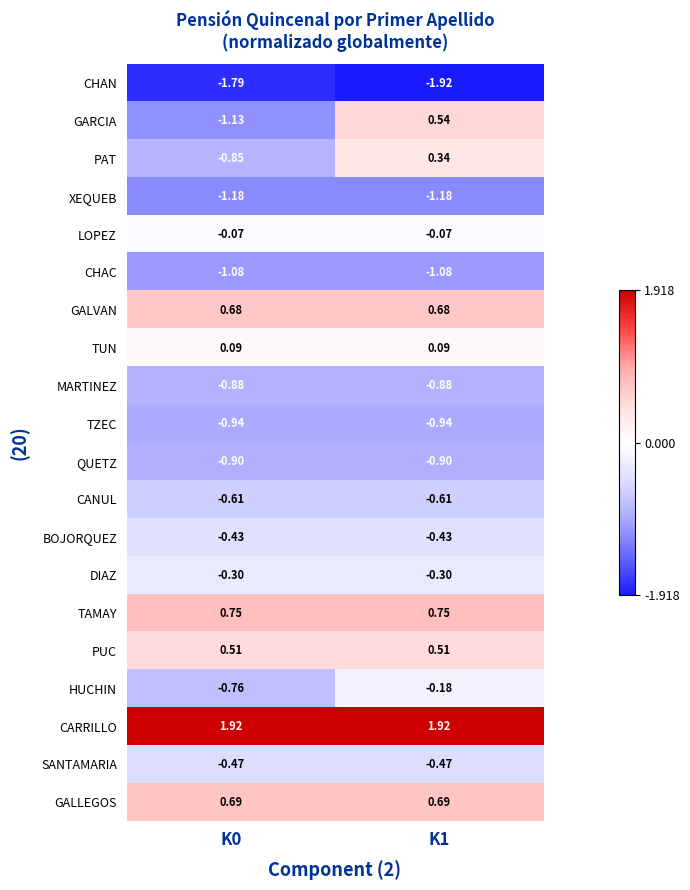

List the series in order of their peak value, highest first.

CARRILLO, TAMAY, GALLEGOS, GALVAN, GARCIA, PUC, PAT, TUN, LOPEZ, HUCHIN, DIAZ, BOJORQUEZ, SANTAMARIA, CANUL, MARTINEZ, QUETZ, TZEC, CHAC, XEQUEB, CHAN